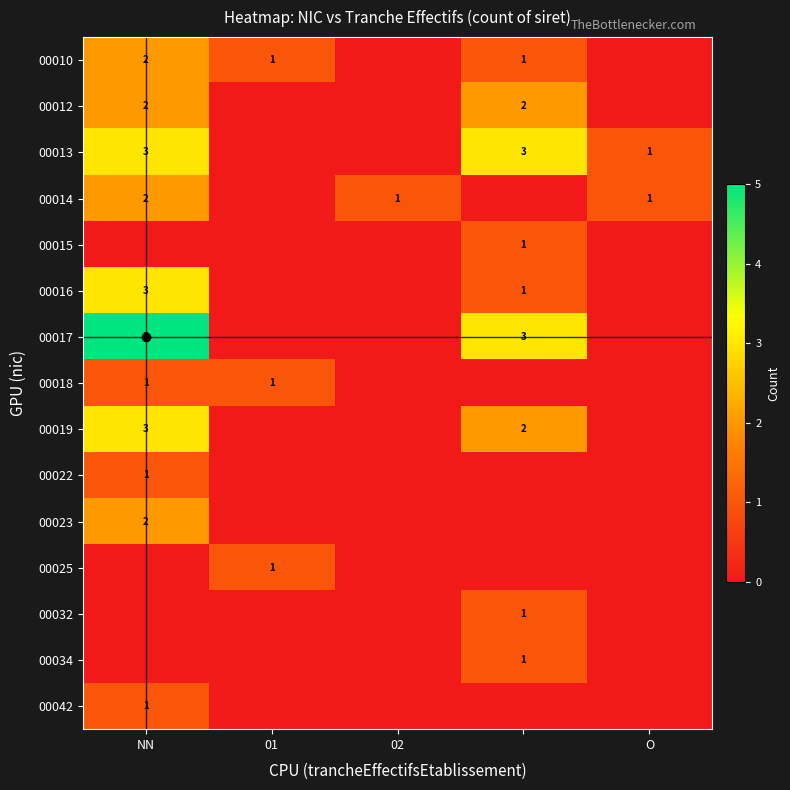

Rank the series by their maximum value, from lowest to highest.

00015, 00018, 00022, 00025, 00032, 00034, 00042, 00010, 00012, 00014, 00023, 00013, 00016, 00019, 00017